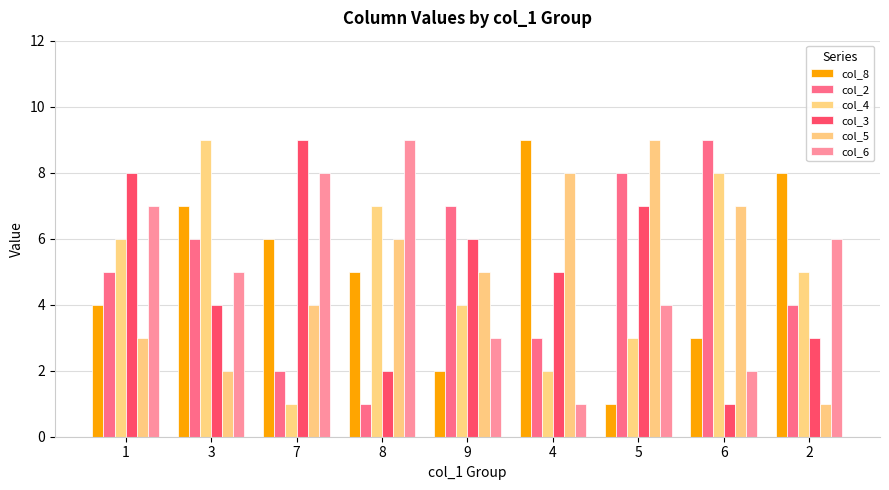

The value of col_4 at 5 is 4. True or false?

False